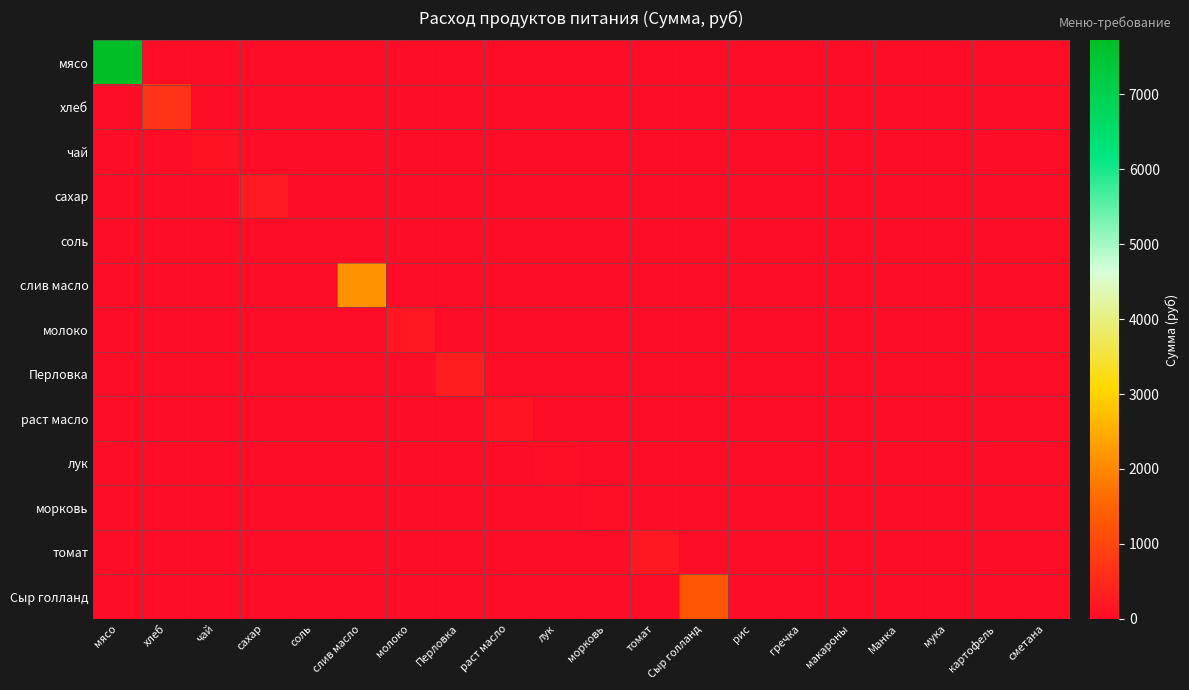

What is the greatest value displayed?

7717.5